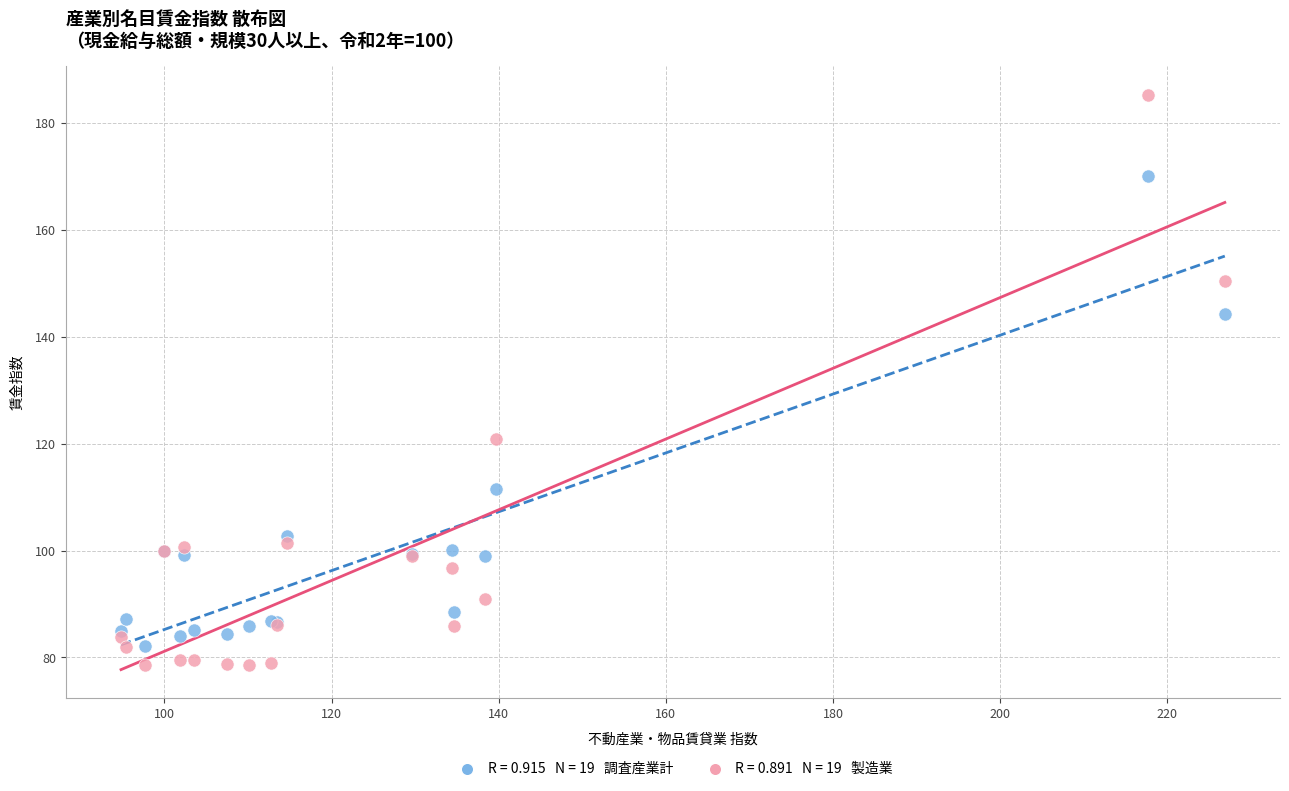

Across all series, what Y value is closest to 131?

120.8